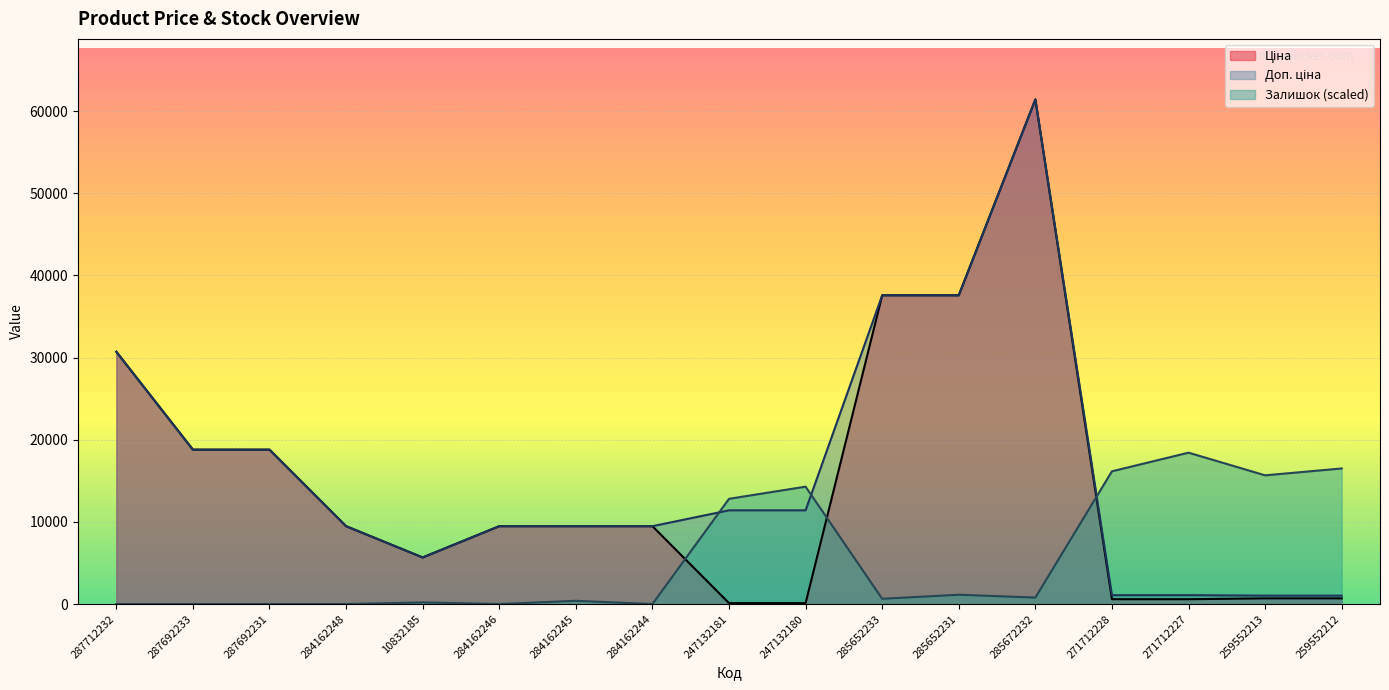

What is the value of the Залишок point at the 16th from the left?

15670.7